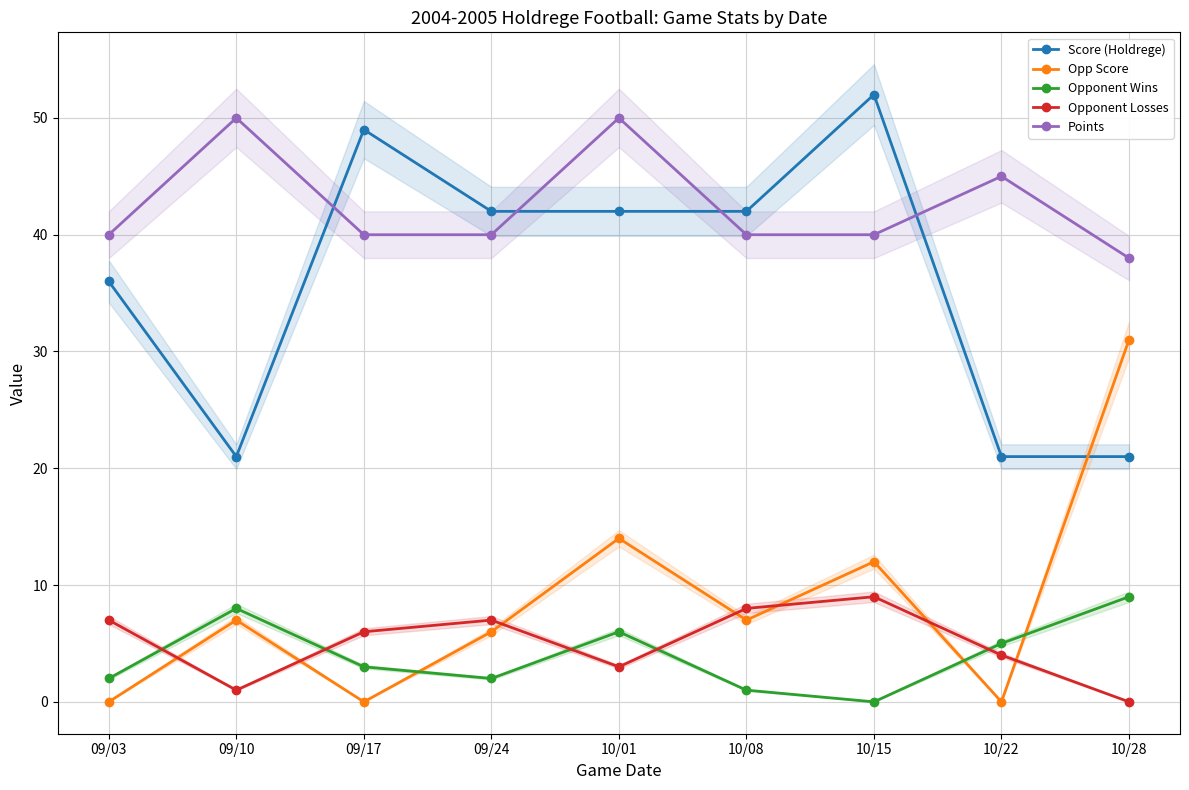

What is the greatest value displayed?

52